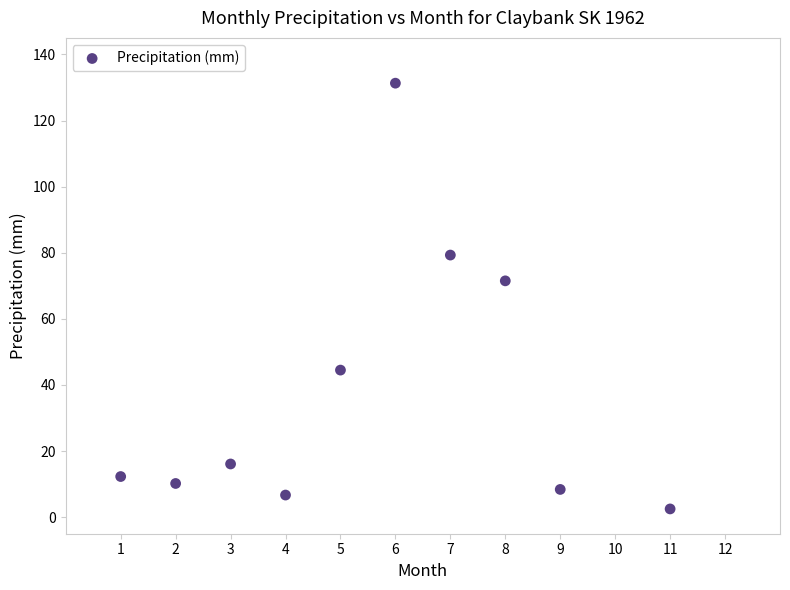

What Y value in the scatter plot is closest to 66?

71.5